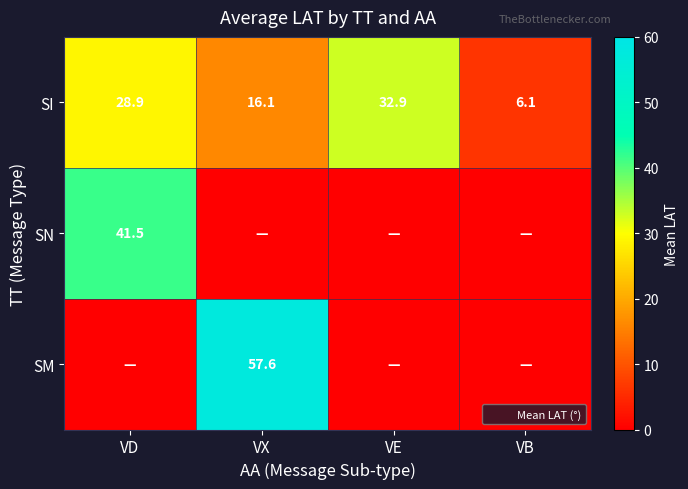

What is the average value of the SI series?

21.0